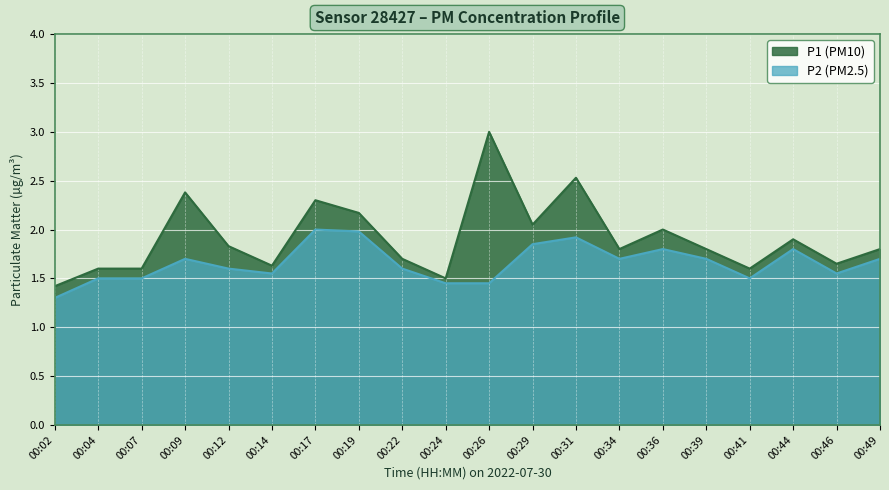

Is the value of P1 at 00:09 greater than the value of P2 at 00:46?

Yes